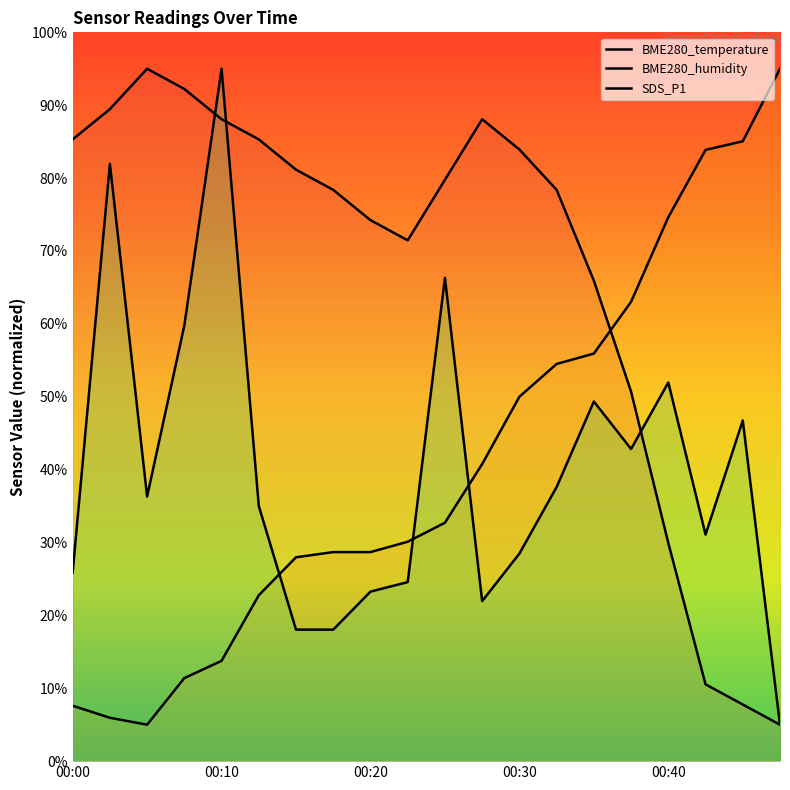

What is the spread (max minus min) of values at 00:07?

80.8